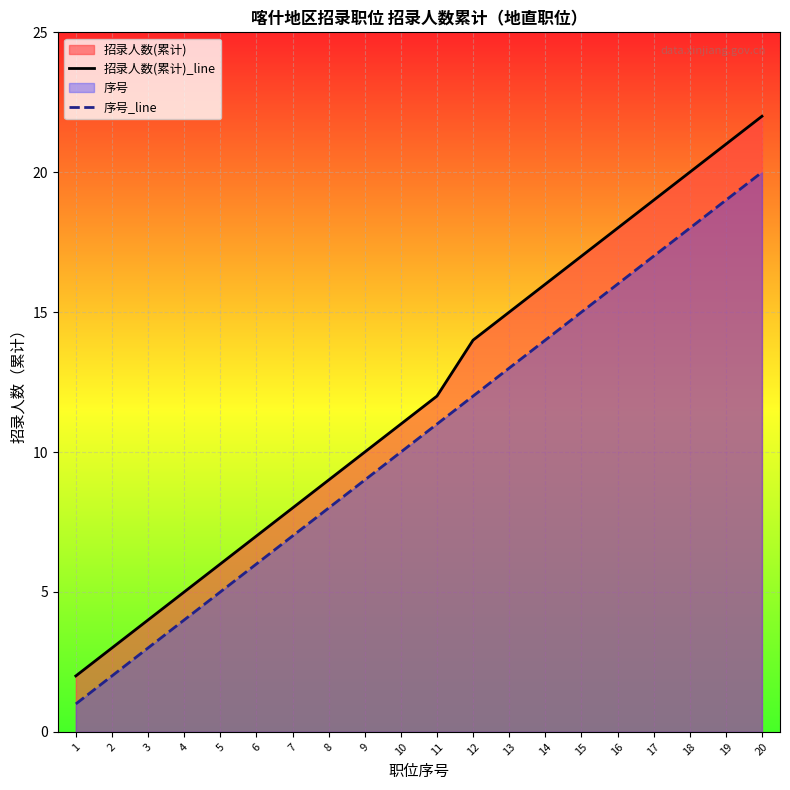

At which category is the sum across all series the highest?

20